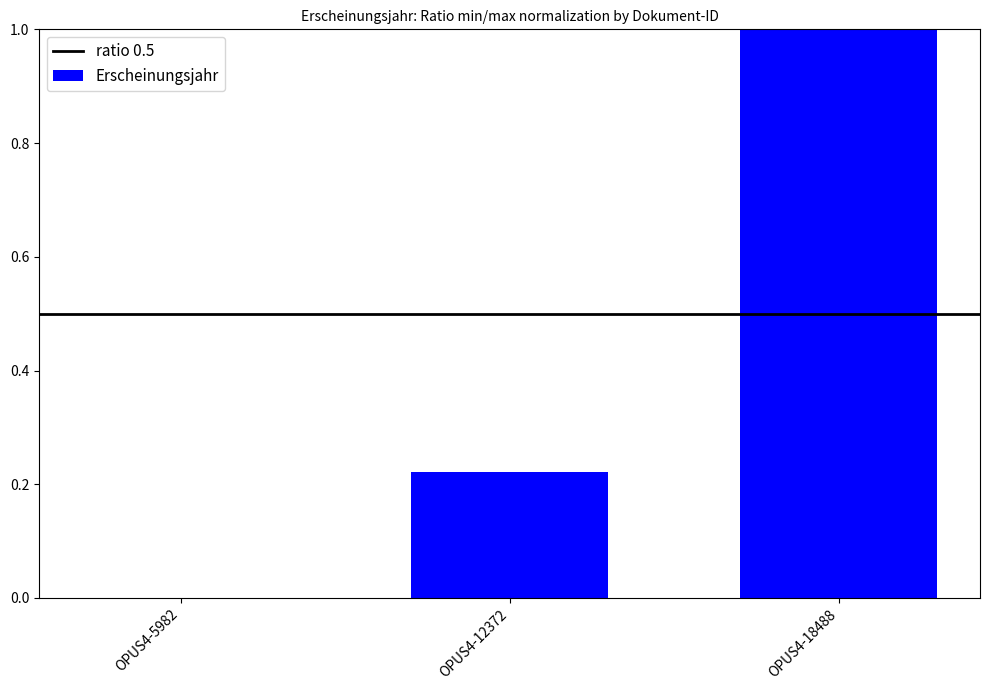

Which has a higher value, OPUS4-18488 or OPUS4-12372?

OPUS4-18488